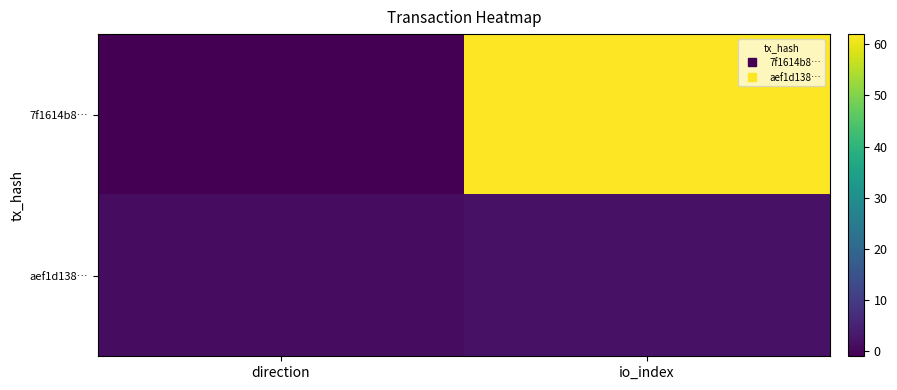

What is the maximum value shown in the chart?

62